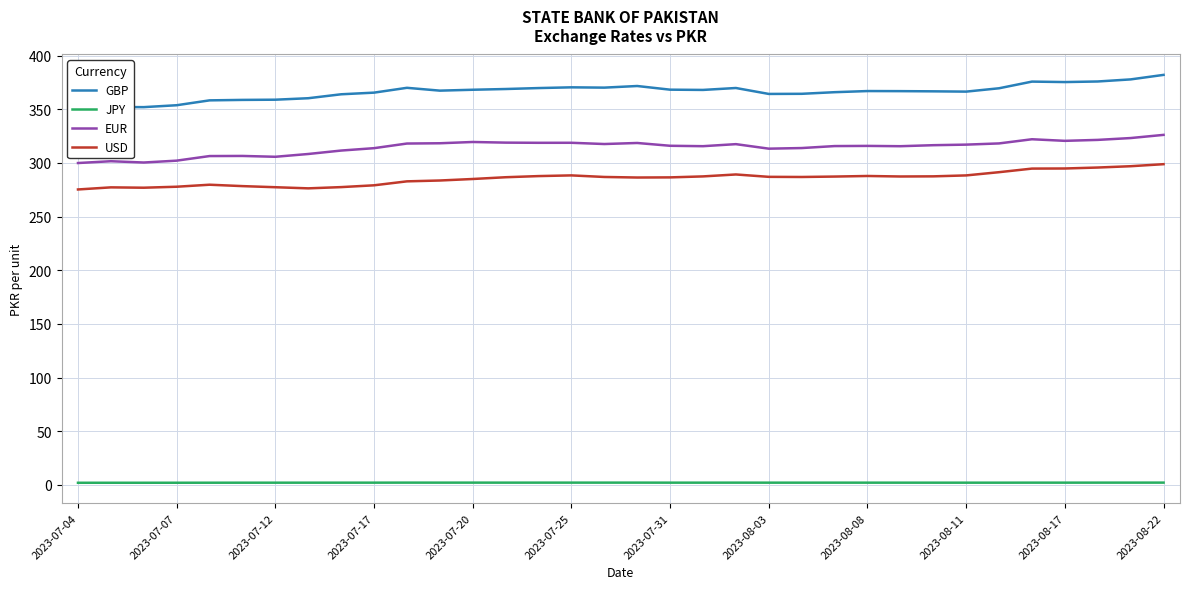

True or false: JPY and EUR intersect in this chart.

False